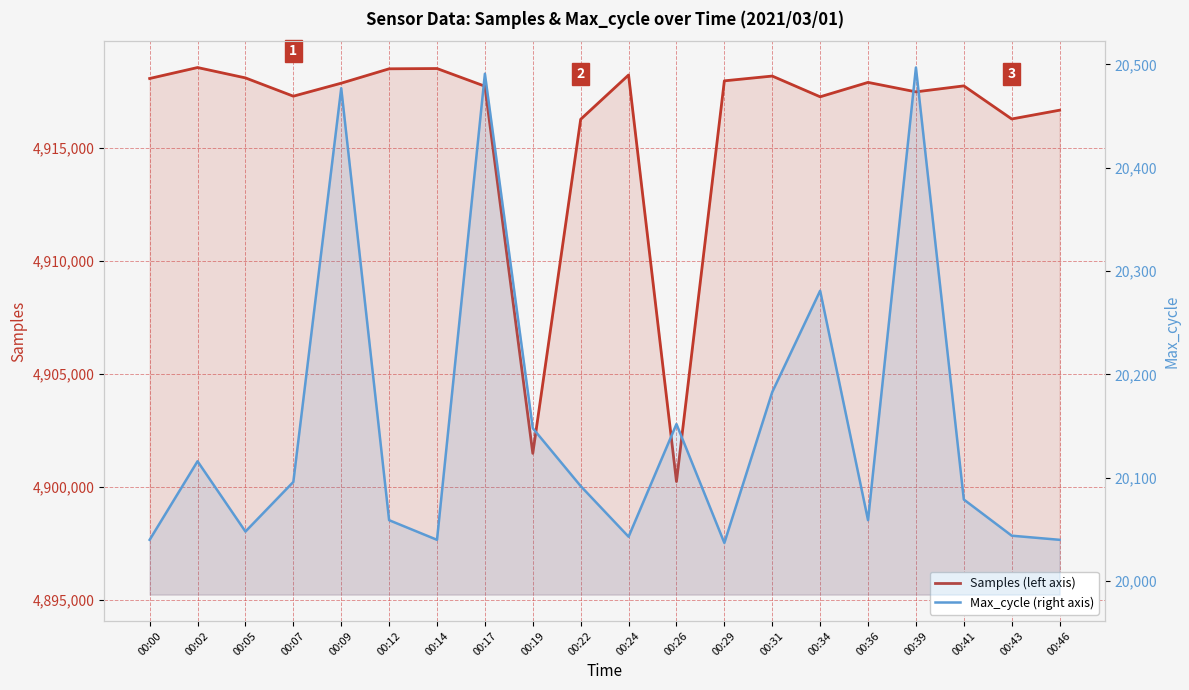

At which category is the sum across all series the highest?

00:02